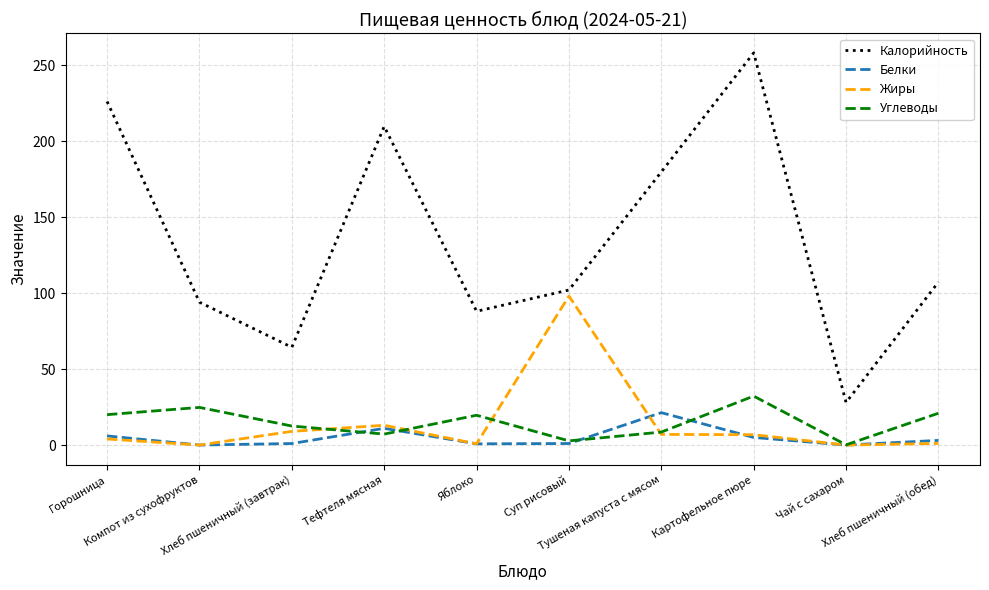

Which series has the largest range (max minus min)?

Калорийность